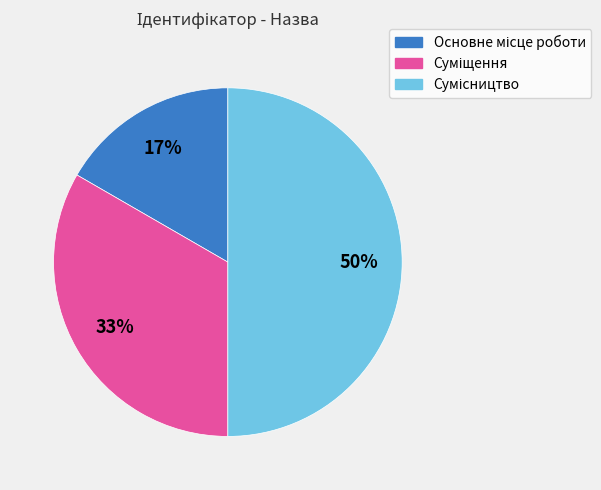

To the nearest percent, what is the difference between the largest and smallest slice percentages?

33%